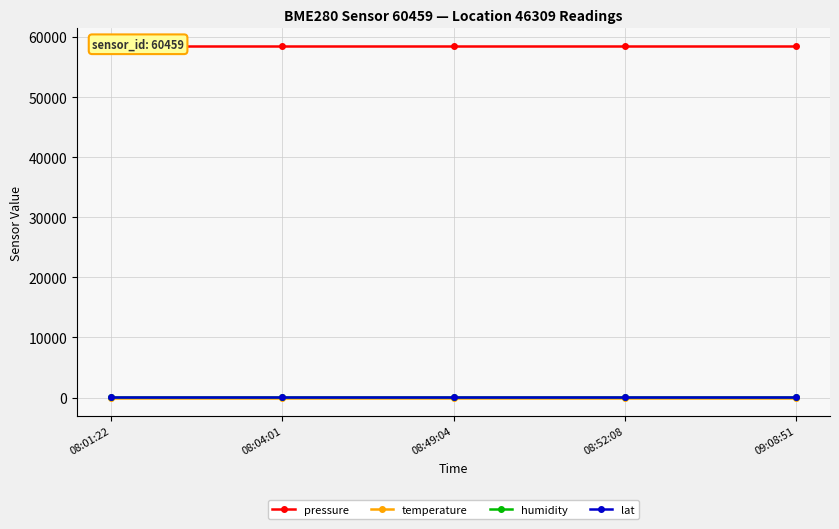

What are all the series names shown in the legend?

pressure, temperature, humidity, lat